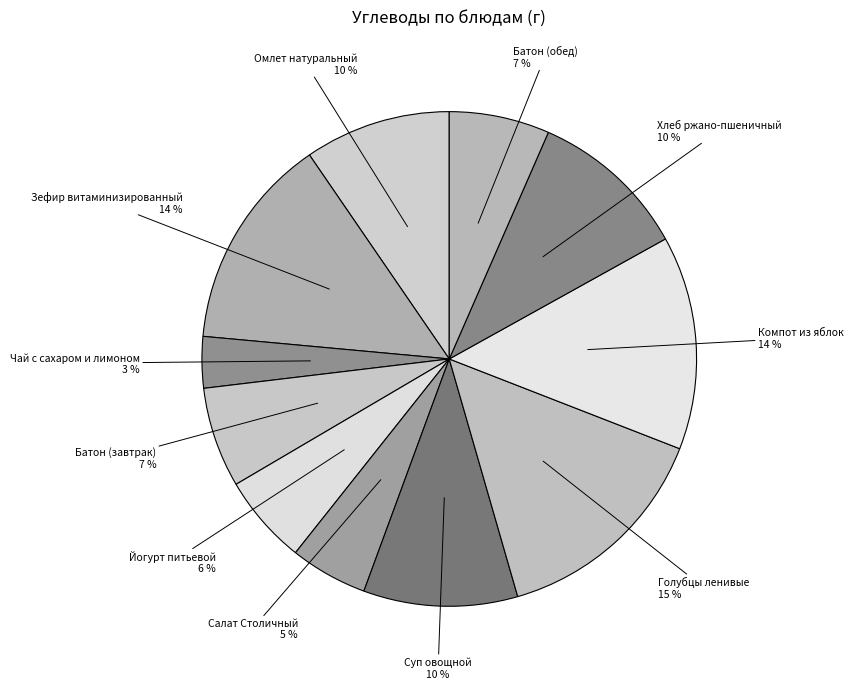

The Йогурт питьевой slice represents 1% of the pie. True or false?

False